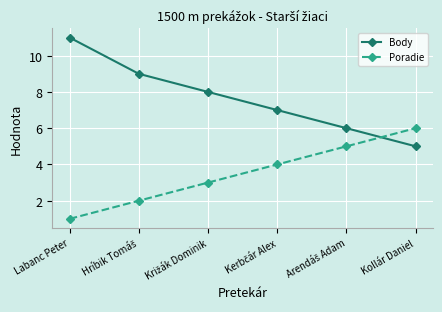

What position from the left is Labanc Peter?

1